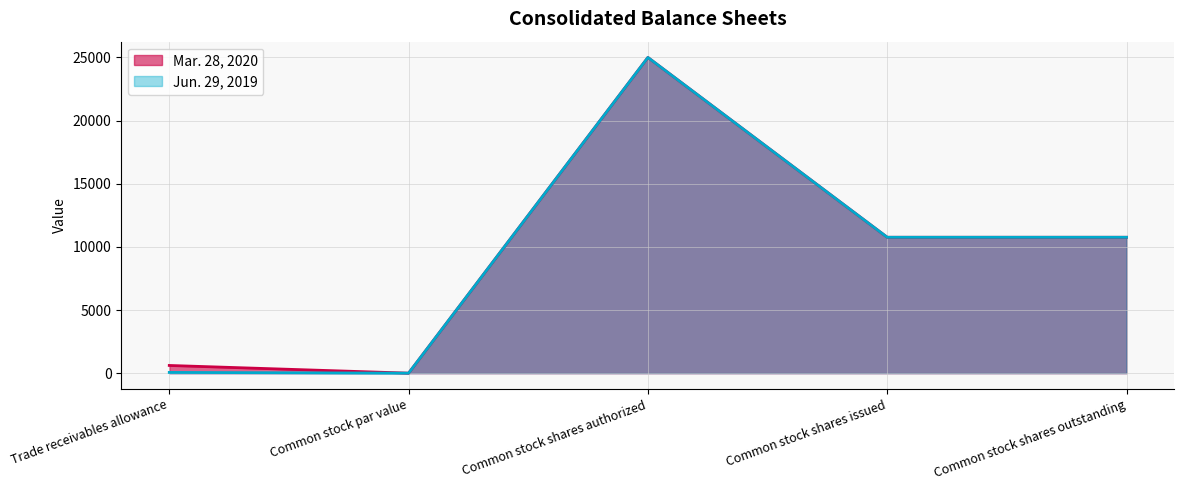

At how many categories does at least one series exceed 19764?

1